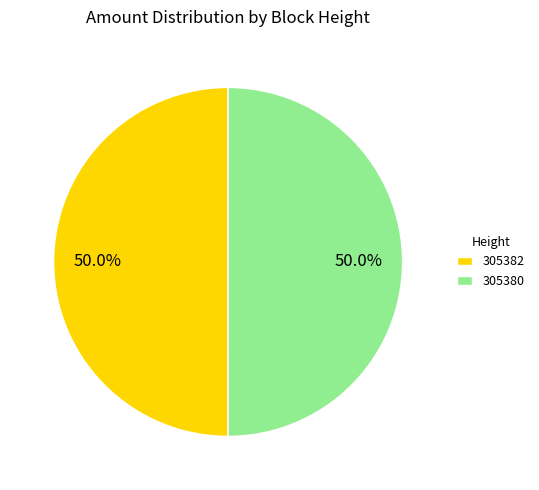

Combined, what portion of the pie is 305380 and 305382?

100.0%